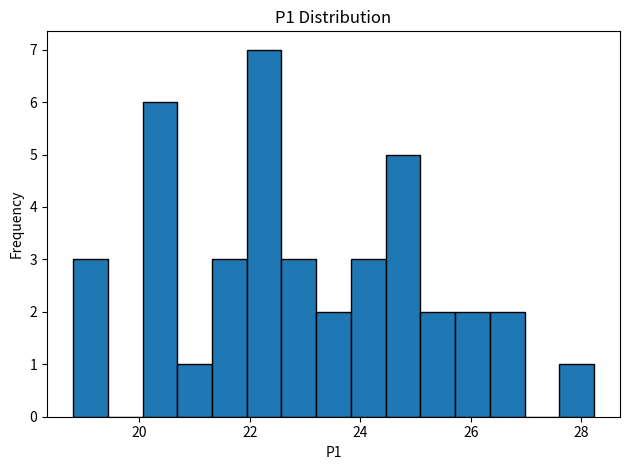

Read against the x-axis, roughly where is the centre of the tallest bar?

22.2